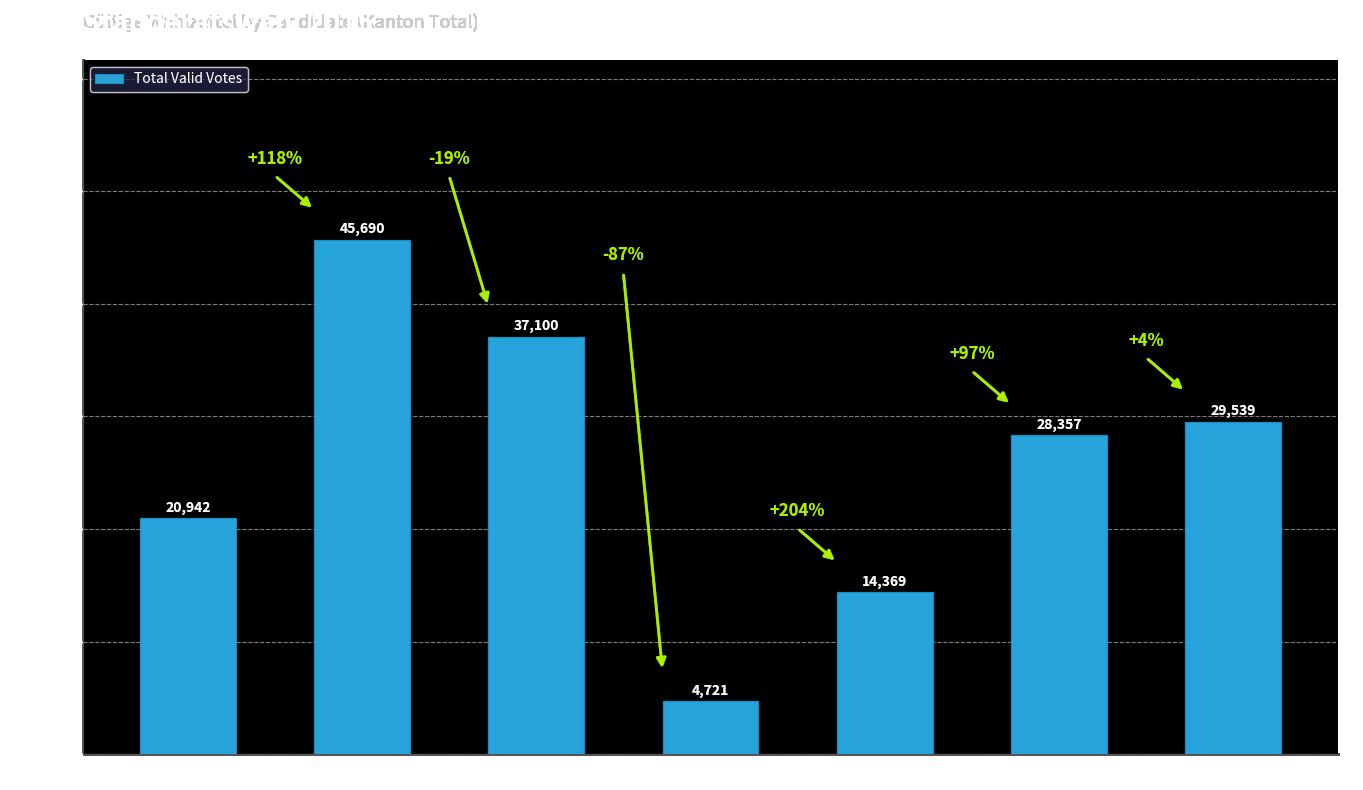

List the labels in order of value, largest first.

Fournier, Rieder, Ruppen, Grichting, Burgener, Clivaz, Metrailler